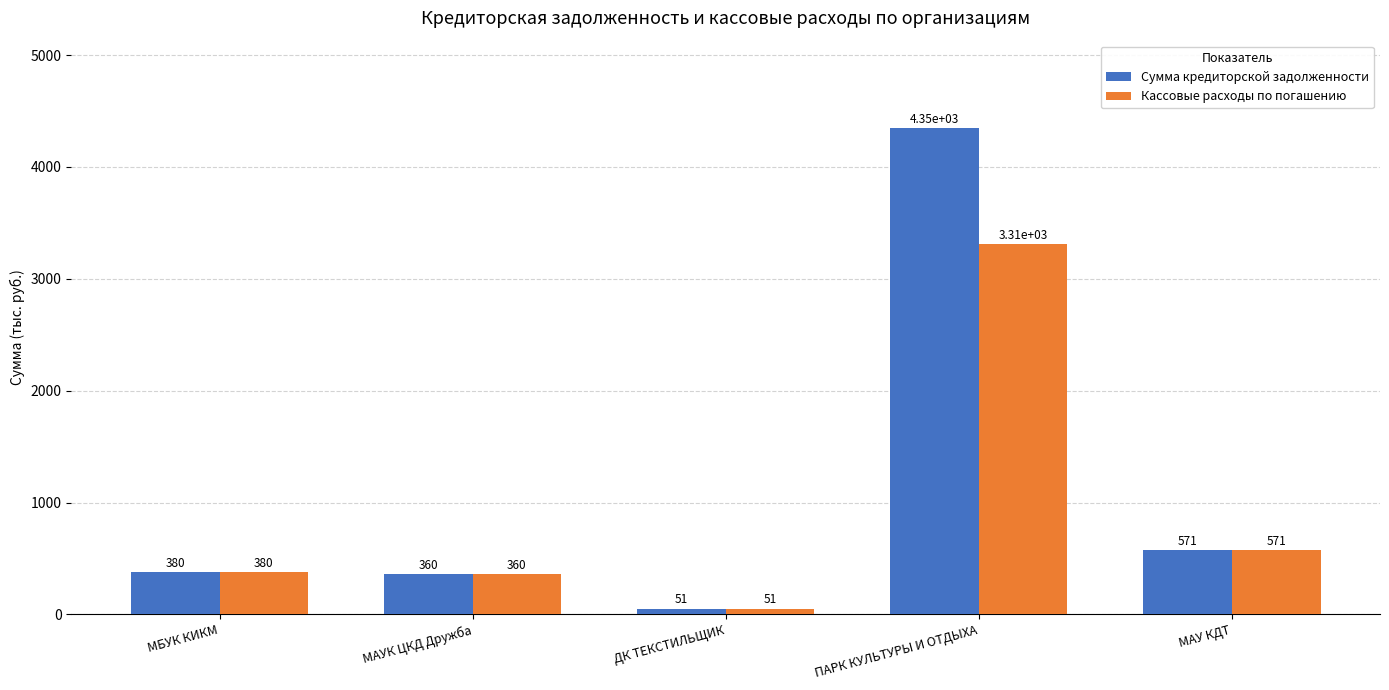

How many data points in Кассовые расходы по погашению are above 380?

3